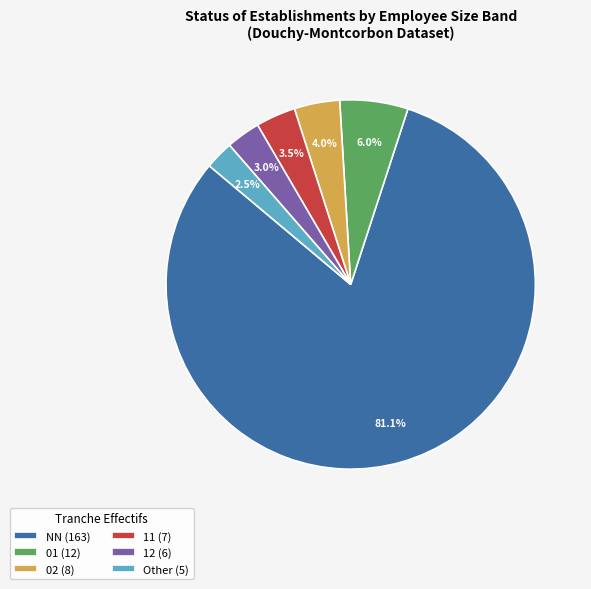

Which category accounts for the majority?

NN (163)